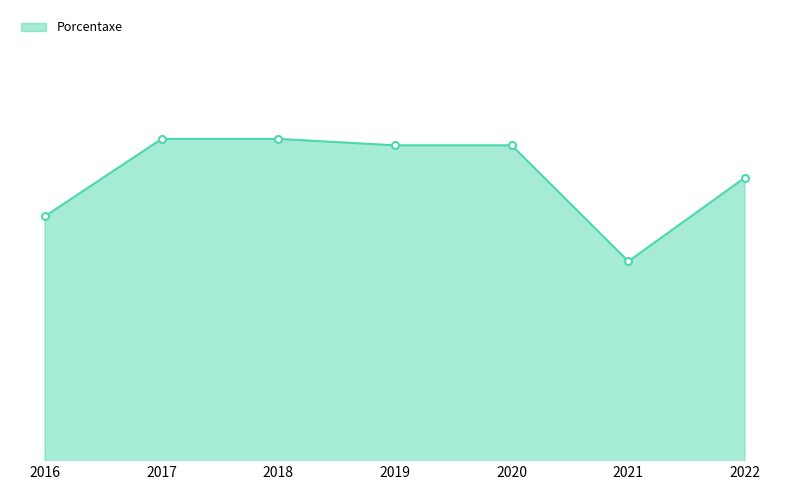

How many interior local valleys (lower than both neighbors) does the data have?

1